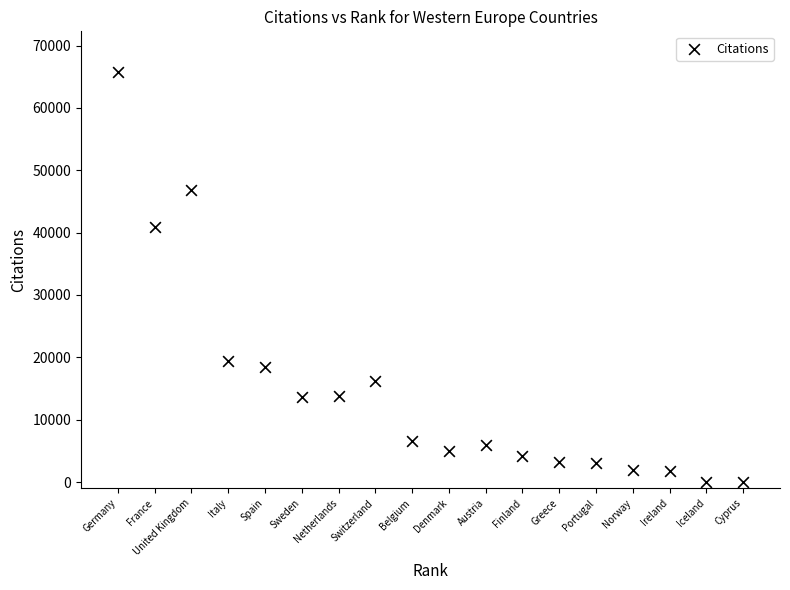

What Y value in the scatter plot is closest to 32874?

40909